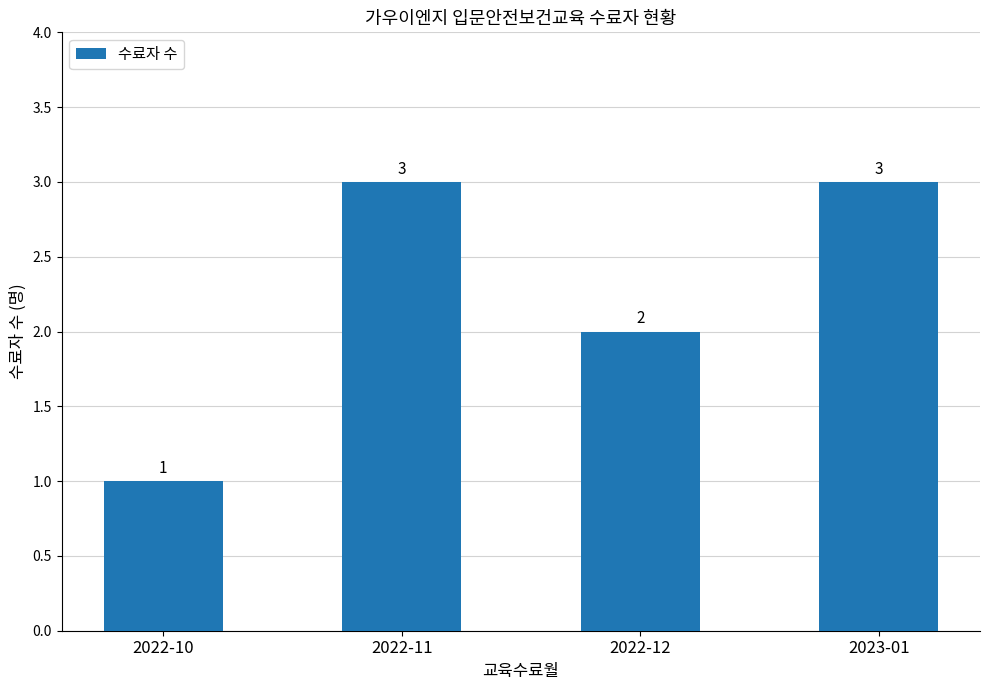

What is the minimum value shown in the chart?

1